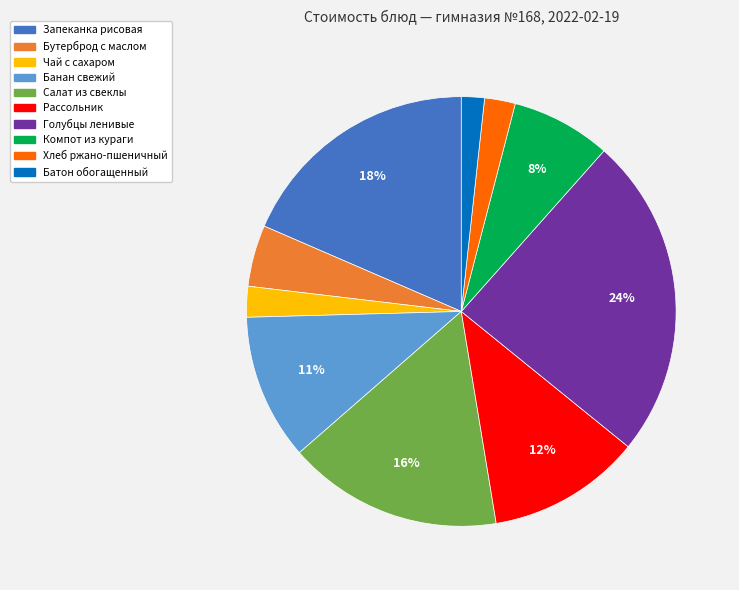

What percentage is the Компот из кураги slice, to the nearest percent?

8%